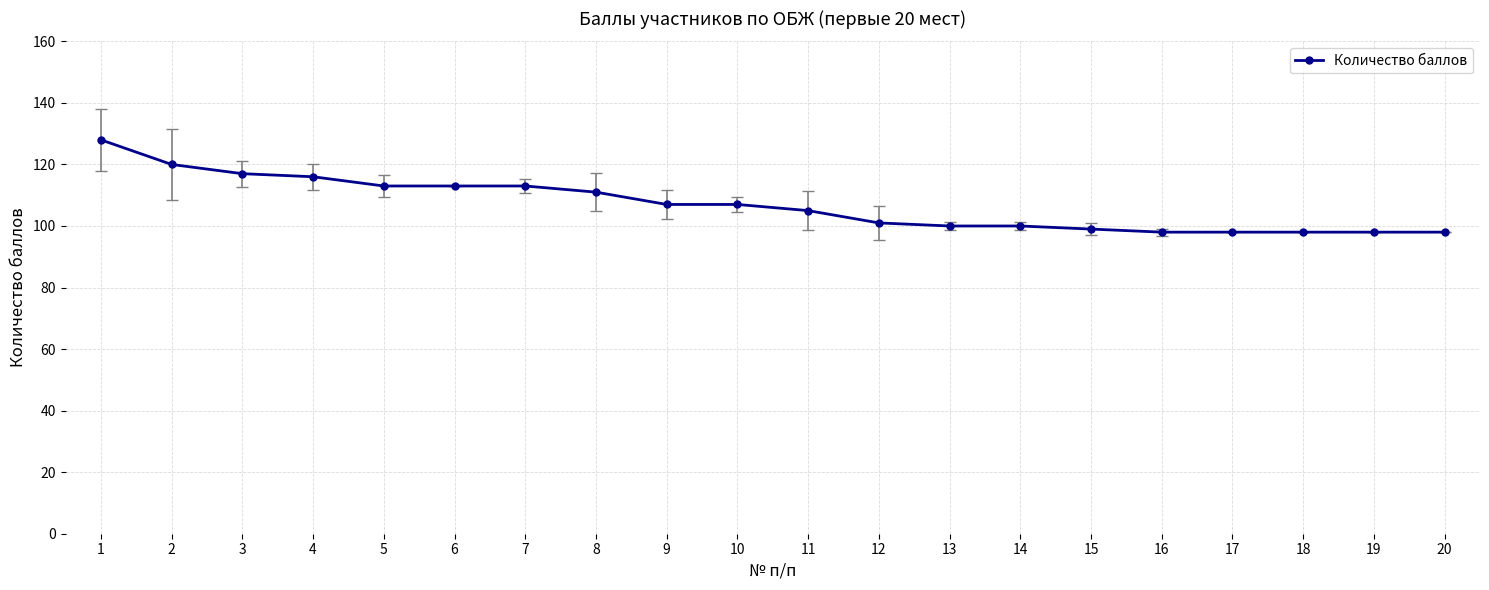

True or false: the data shows 100 at 13.

True